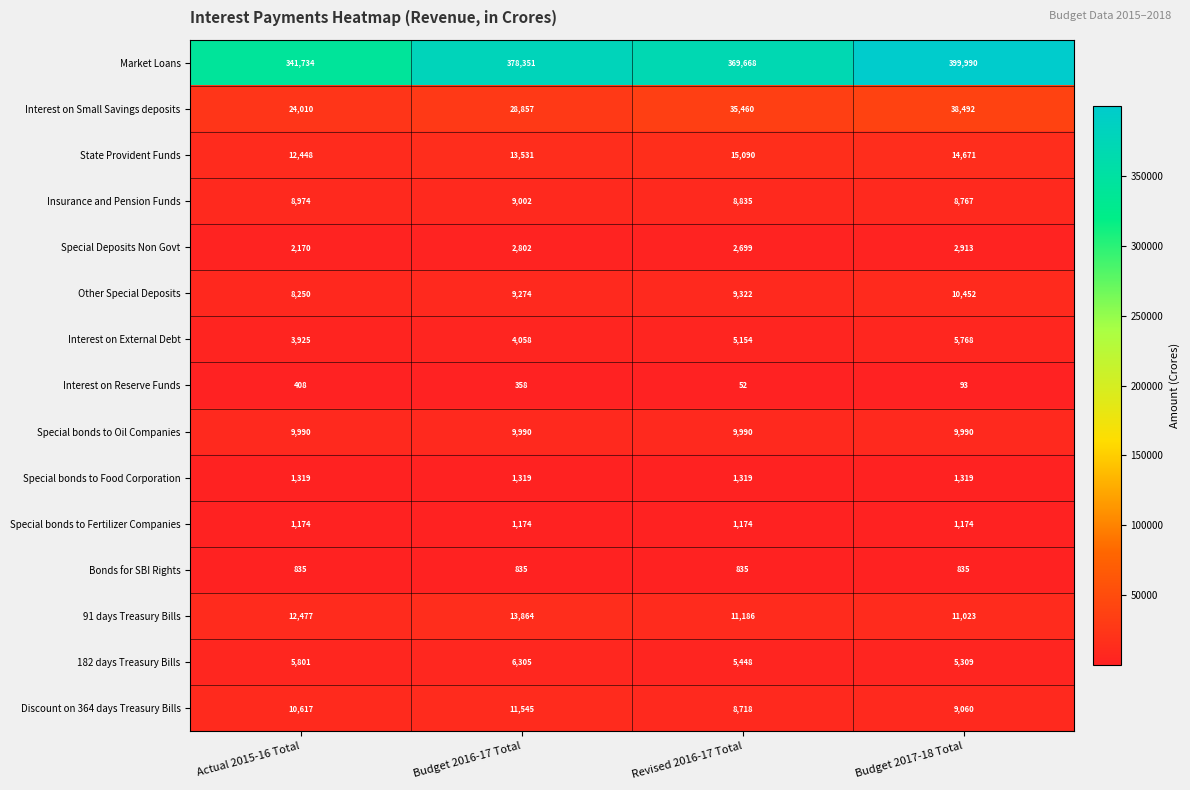

Rank the series at Revised 2016-17 Total from lowest to highest value.

Interest on Reserve Funds, Bonds for SBI Rights, Special bonds to Fertilizer Companies, Special bonds to Food Corporation, Special Deposits Non Govt, Interest on External Debt, 182 days Treasury Bills, Discount on 364 days Treasury Bills, Insurance and Pension Funds, Other Special Deposits, Special bonds to Oil Companies, 91 days Treasury Bills, State Provident Funds, Interest on Small Savings deposits, Market Loans